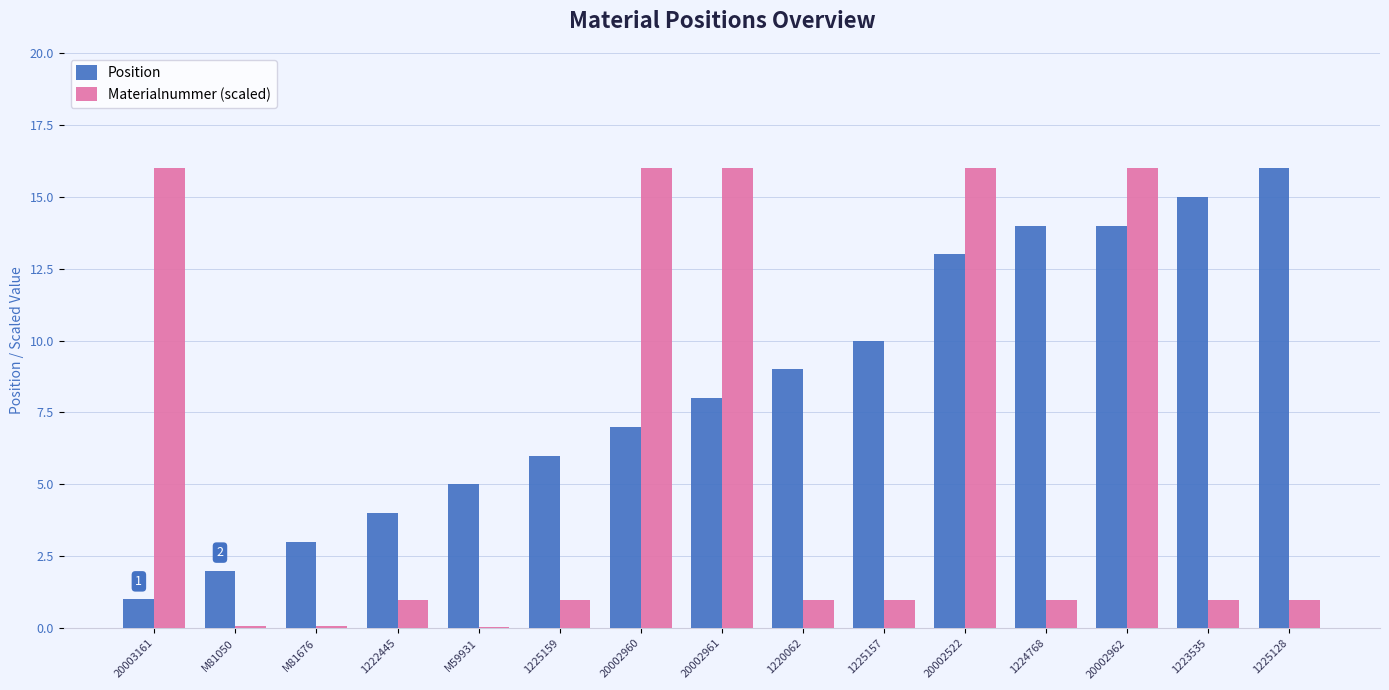

The value of Position at M81676 is 3.0. True or false?

True